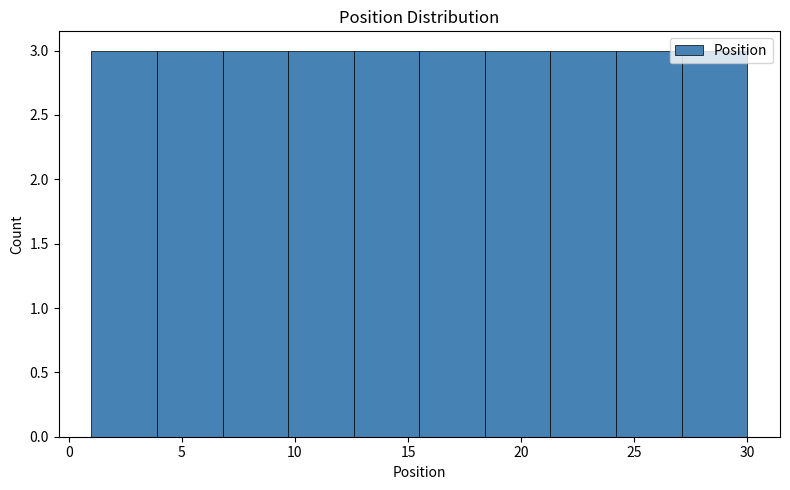

Reading left to right, transcribe this chart: for each bar, give the range it covers on the x-axis and its height. Neither the bar edges nor the heights are printed on the chart, so give them approximately, as read against the axes.

1.0 to 3.9: 3
3.9 to 6.8: 3
6.8 to 9.7: 3
9.7 to 12.6: 3
12.6 to 15.5: 3
15.5 to 18.4: 3
18.4 to 21.3: 3
21.3 to 24.2: 3
24.2 to 27.1: 3
27.1 to 30.0: 3